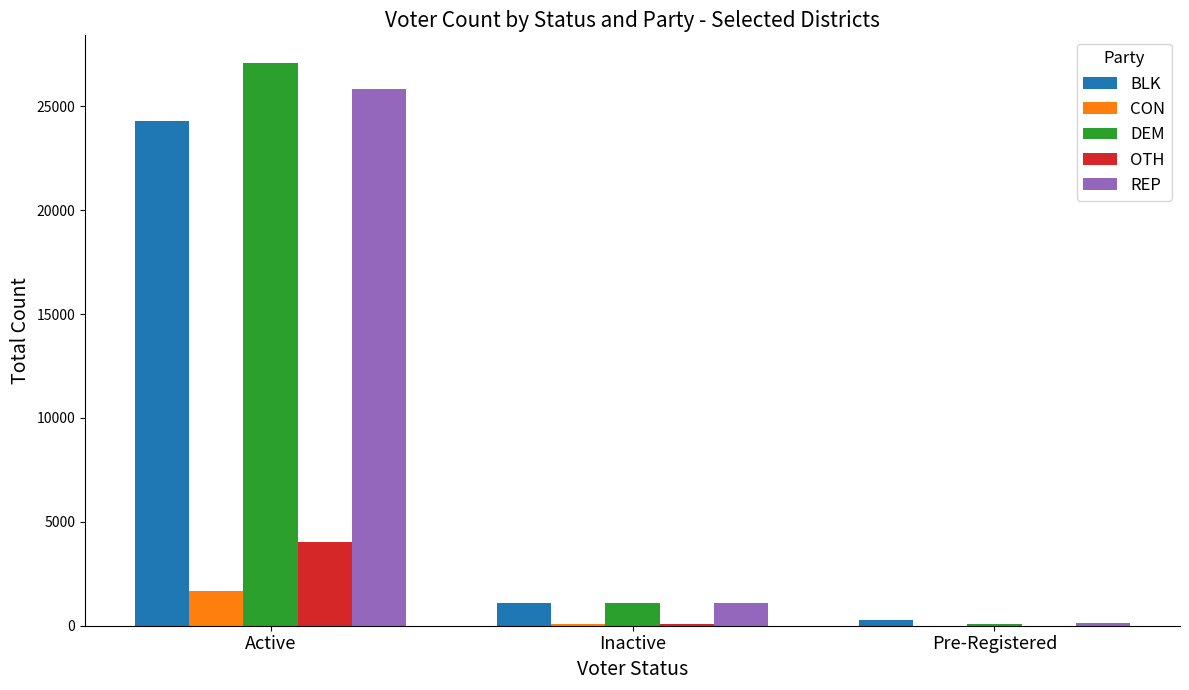

True or false: OTH has a value of 4026 at Active.

True